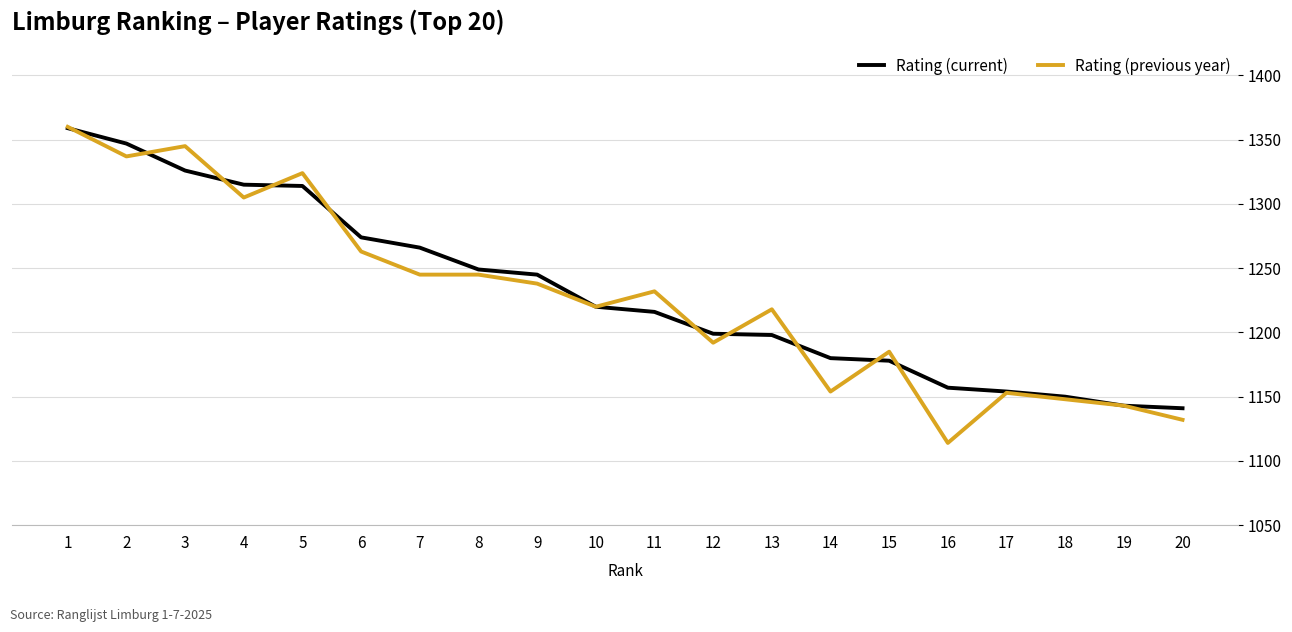

True or false: Rating (previous year) and Rating (current) cross at least once.

True